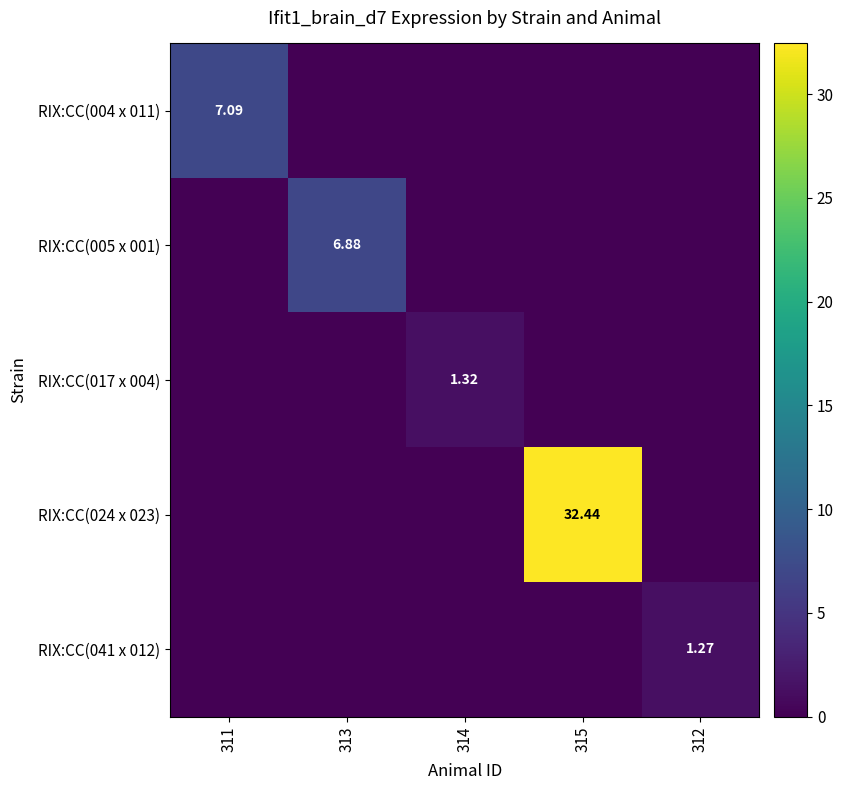

What is the total value across all series at 314?

1.3